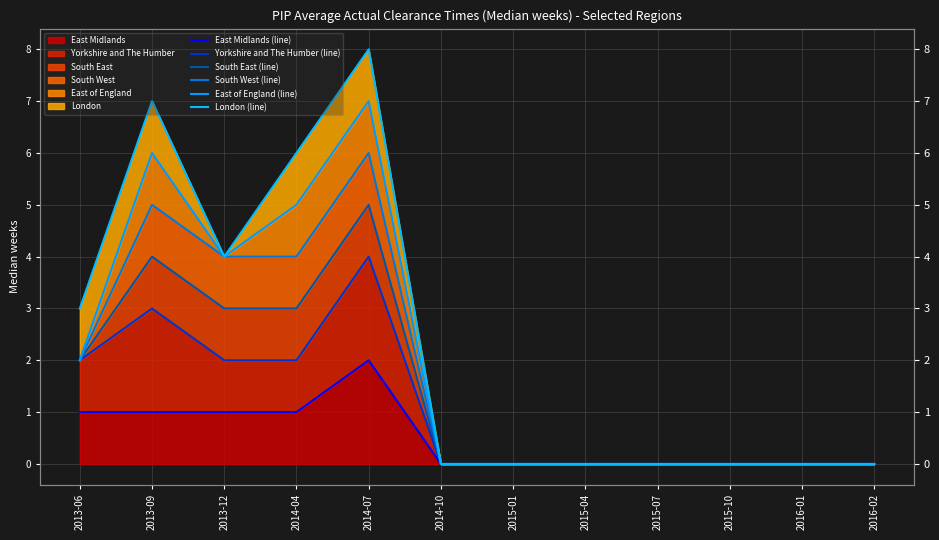

How many lines are shown in the chart?

6